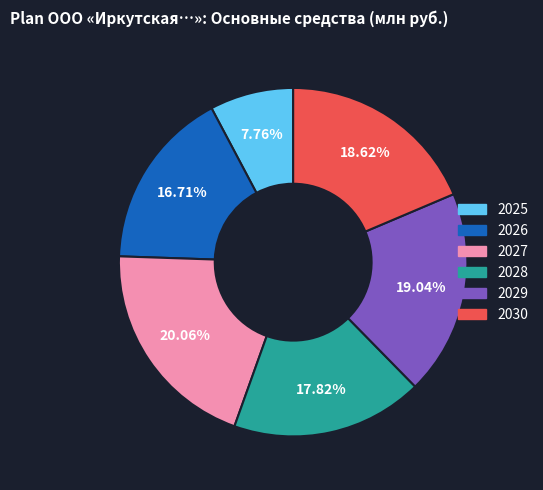

Which slice is the smallest?

2025